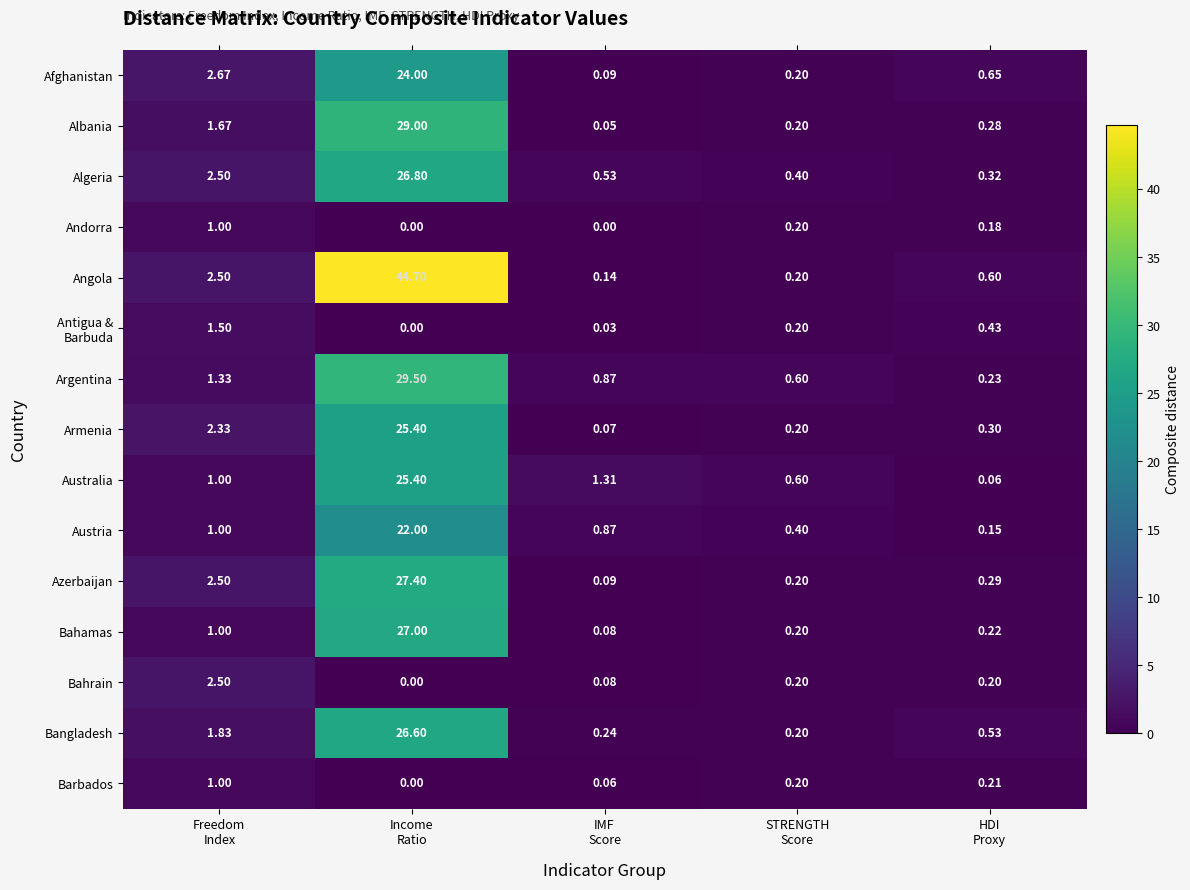

What is the spread (max minus min) of values at Income
Ratio?

44.7